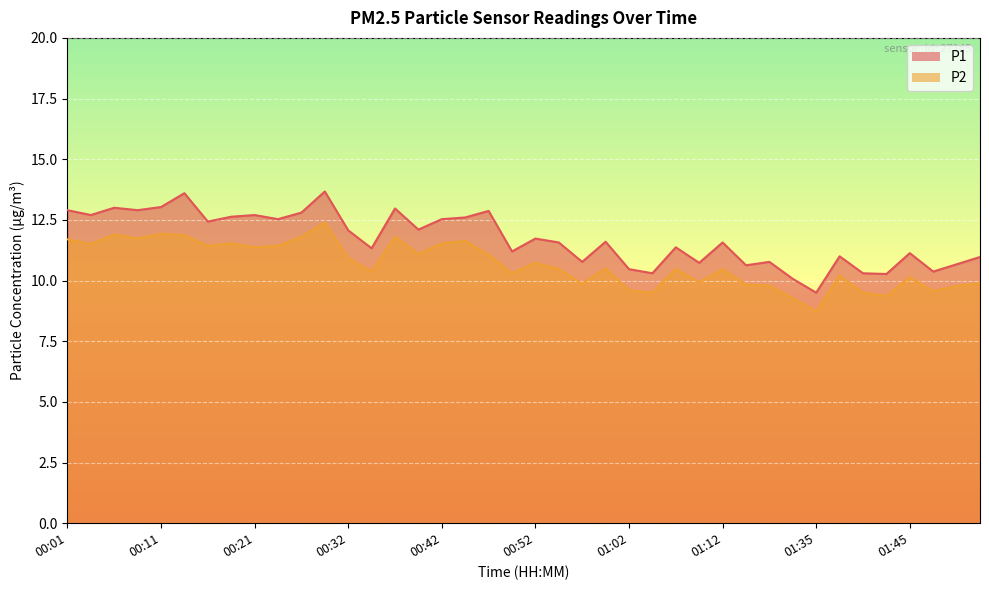

Reading right to left, list all the values displayed in this chart.

P1: 01:53=11.0	01:50=10.7	01:48=10.4	01:45=11.1	01:43=10.3	01:40=10.3	01:37=11.0	01:35=9.5	01:20=10.1	01:17=10.8	01:15=10.6	01:12=11.6	01:10=10.7	01:07=11.4	01:04=10.3	01:02=10.5	00:59=11.6	00:57=10.8	00:54=11.6	00:52=11.7	00:49=11.2	00:47=12.9	00:44=12.6	00:42=12.5	00:39=12.1	00:37=13.0	00:34=11.3	00:32=12.1	00:29=13.7	00:26=12.8	00:24=12.5	00:21=12.7	00:19=12.6	00:16=12.4	00:14=13.6	00:11=13.0	00:09=12.9	00:07=13.0	00:04=12.7	00:01=12.9
P2: 01:53=9.9	01:50=9.8	01:48=9.6	01:45=10.1	01:43=9.4	01:40=9.5	01:37=10.2	01:35=8.7	01:20=9.3	01:17=9.8	01:15=9.8	01:12=10.5	01:10=9.9	01:07=10.5	01:04=9.5	01:02=9.6	00:59=10.5	00:57=9.9	00:54=10.5	00:52=10.7	00:49=10.3	00:47=11.1	00:44=11.6	00:42=11.5	00:39=11.1	00:37=11.8	00:34=10.4	00:32=10.9	00:29=12.4	00:26=11.8	00:24=11.4	00:21=11.4	00:19=11.5	00:16=11.4	00:14=11.9	00:11=11.9	00:09=11.7	00:07=11.9	00:04=11.5	00:01=11.7